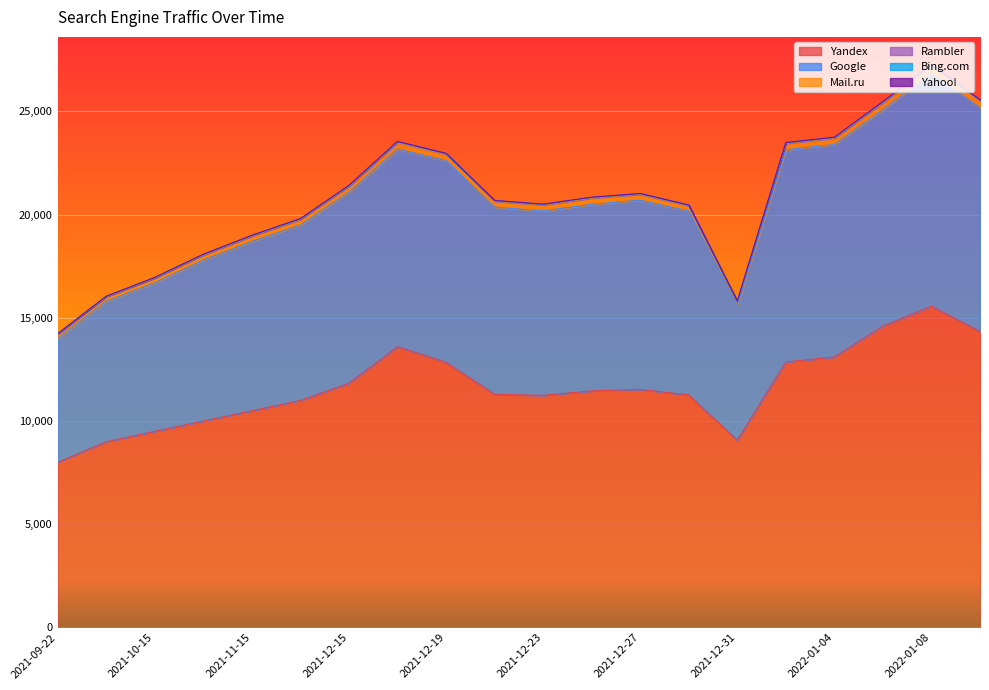

Reading right to left, extract all data points from this chart.

Yandex: 14338	15567	14604	13102	12863	9072	11263	11531	11461	11242	11300	12847	13603	11832	11000	10500	10000	9500	9000	8000
Google: 10842	11284	10481	10294	10279	6532	8909	9170	9037	8938	9064	9775	9576	9251	8500	8200	7800	7200	6800	6000
Mail.ru: 328	340	341	300	306	180	246	283	297	279	282	300	310	281	265	255	240	220	210	200
Rambler: 33	42	31	30	22	15	29	23	31	33	23	28	28	28	27	26	25	24	22	20
Bing.com: 18	13	15	16	16	7	11	13	9	9	12	12	22	14	11	11	10	9	9	8
Yahoo!: 7	2	7	9	6	6	9	5	10	6	8	6	7	10	6	6	6	5	5	4